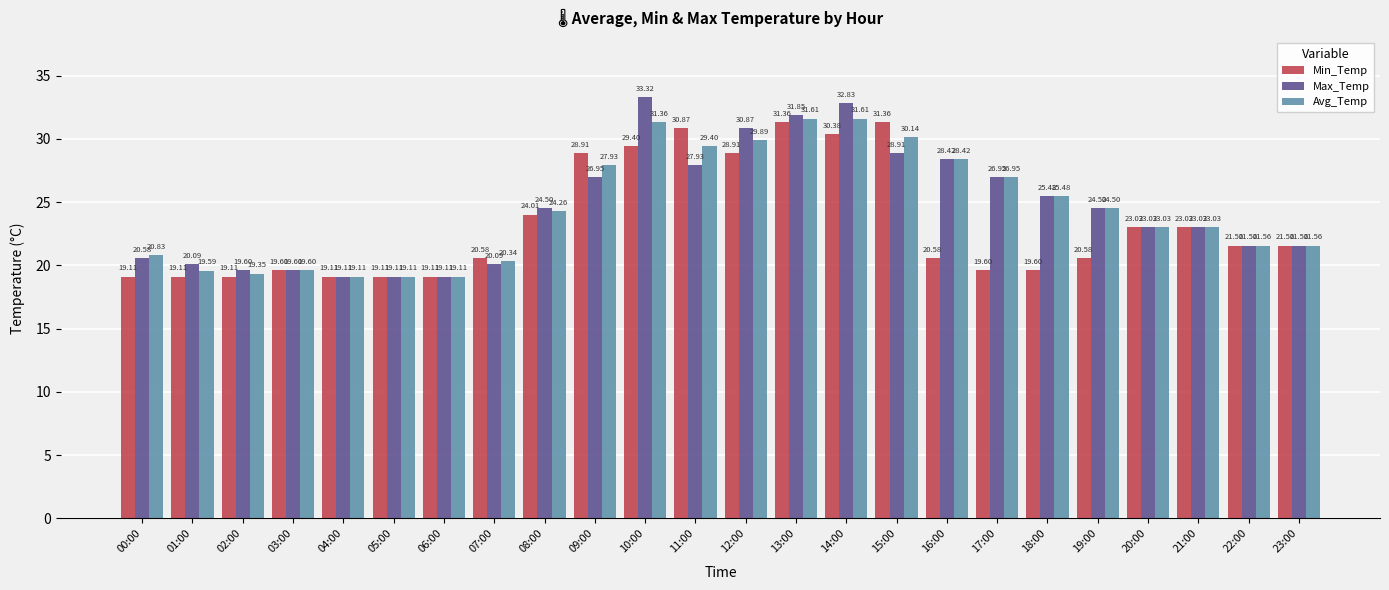

What are all the series names shown in the legend?

Min_Temp, Max_Temp, Avg_Temp